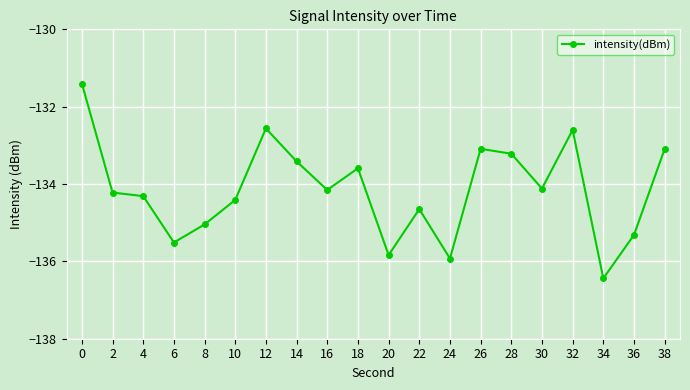

What is the value of the 20th point from the left?

-133.1